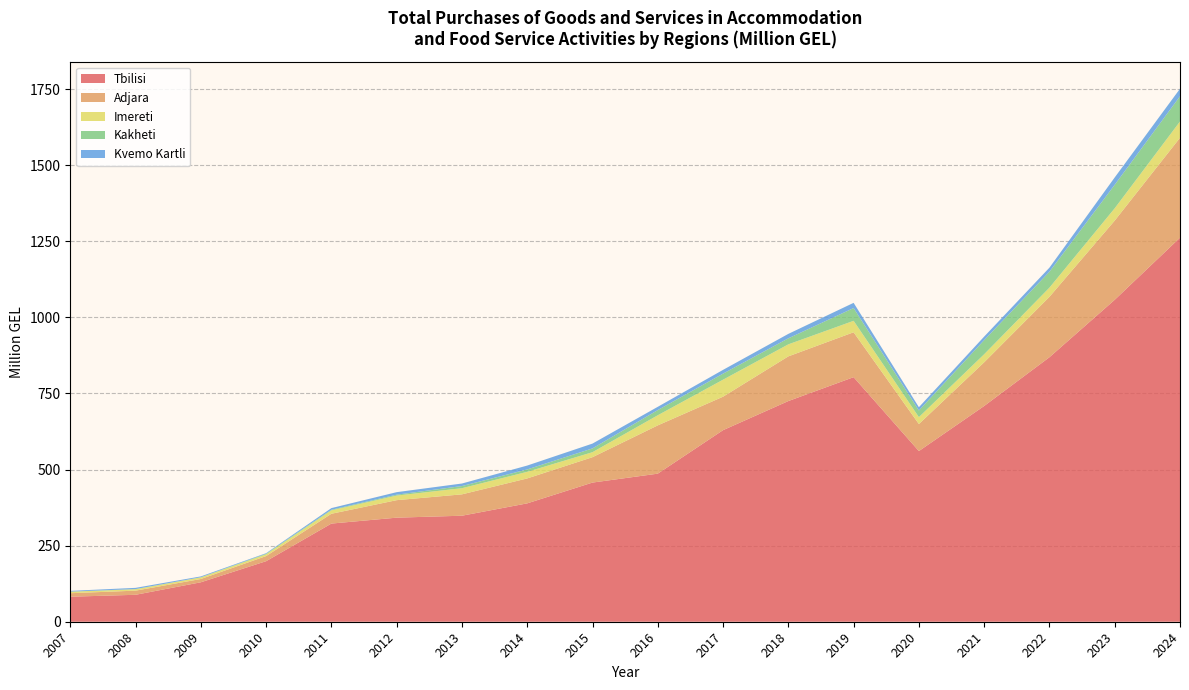

Reading left to right, extract all data points from this chart.

Tbilisi: 82.2	88.5	129.6	198.9	322.5	341.9	348.3	388.9	457.2	486.5	629.4	725.0	803.5	560.7	708.8	869.0	1057.7	1261.7
Adjara: 11.5	13.6	10.8	16.8	32.2	57.5	70.2	81.9	83.4	158.6	110.0	146.8	147.5	88.8	143.5	198.4	260.2	328.3
Imereti: 4.8	4.7	5.3	5.8	11.2	15.1	20.2	21.7	16.4	33.2	55.9	39.5	37.6	22.7	26.5	30.2	40.5	53.5
Kakheti: 0.5	0.5	0.4	2.0	2.0	2.9	7.1	7.9	12.5	17.1	19.9	19.8	42.0	21.8	46.3	52.3	77.2	82.9
Kvemo Kartli: 2.4	4.0	2.8	1.7	5.4	8.3	8.3	12.7	15.8	10.7	12.4	14.6	17.1	10.8	11.7	13.4	24.1	24.7